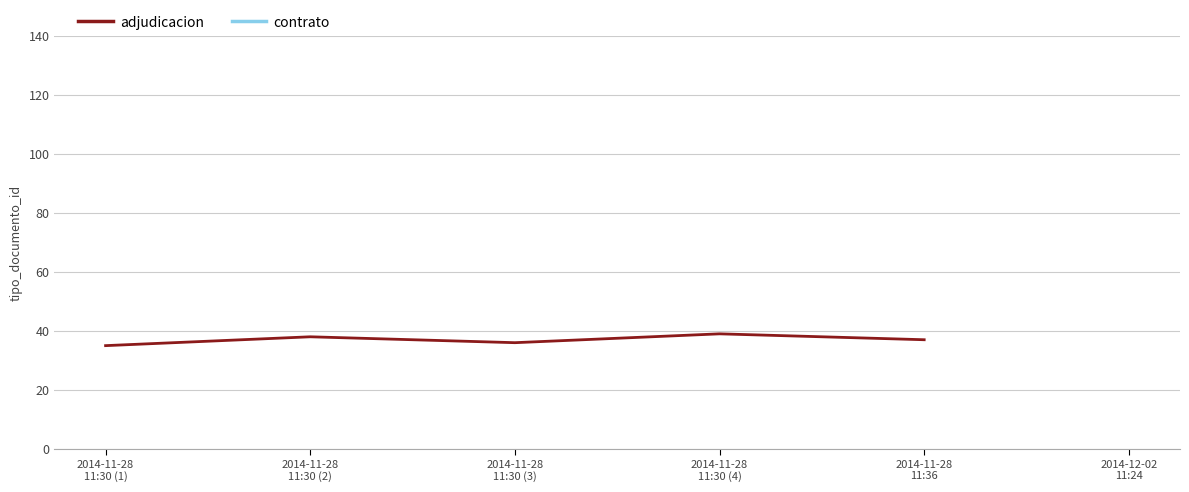

Reading left to right, what are all the values shown in this chart?

2014-11-28
11:30 (1)=35	2014-11-28
11:30 (2)=38	2014-11-28
11:30 (3)=36	2014-11-28
11:30 (4)=39	2014-11-28
11:36=37